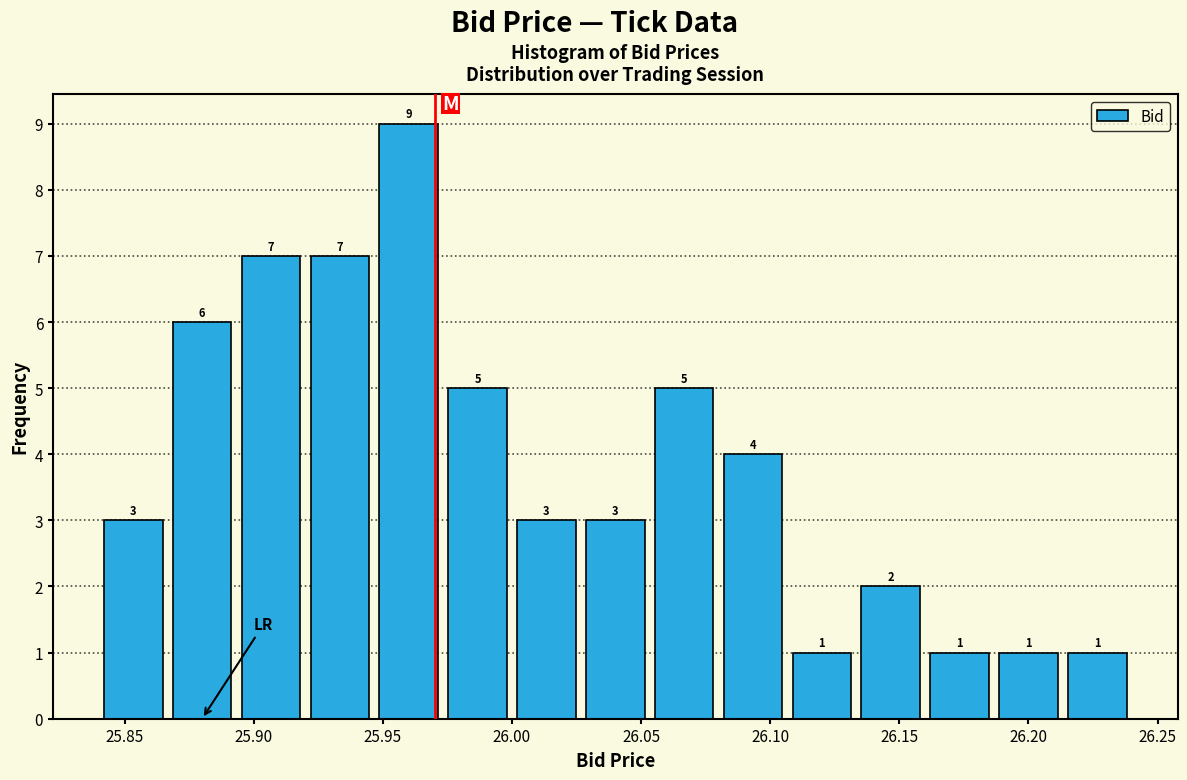

What is the height of the bar covering 26.025 to 26.055 on the x-axis? The bar edges are not printed on the chart, so give them approximately, as read against the axis.

3